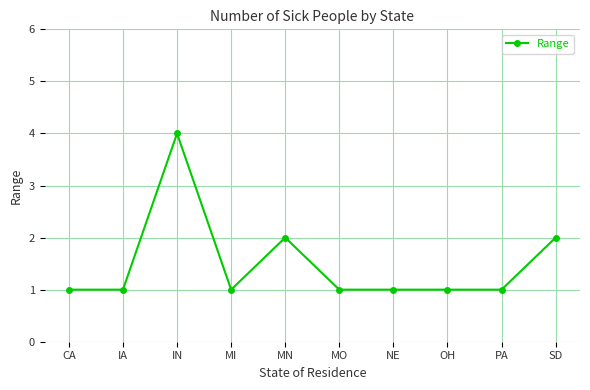

What is the maximum value shown in the chart?

4